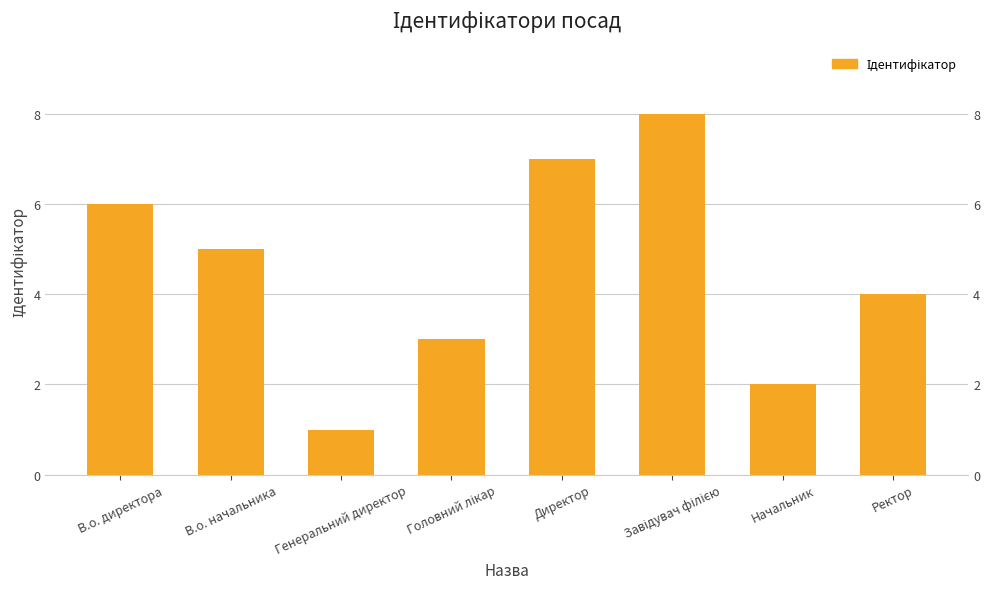

What is the label of the 3rd bar from the left?

Генеральний директор